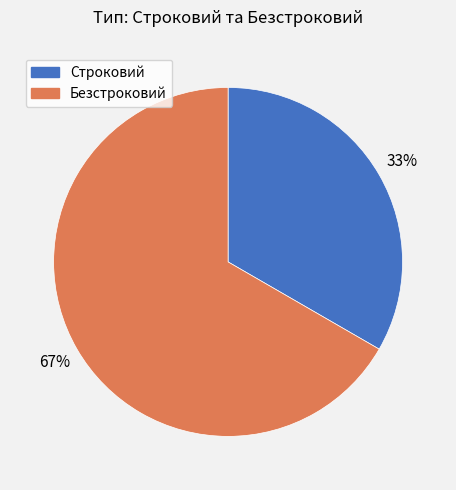

To the nearest percent, what percentage of the pie is Строковий?

33%